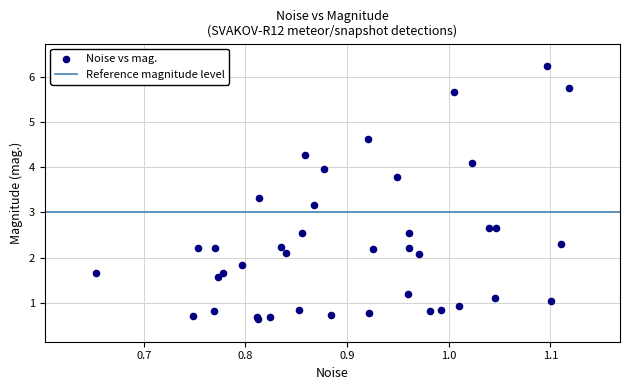

What Y value in the scatter plot is closest to 3?

3.2